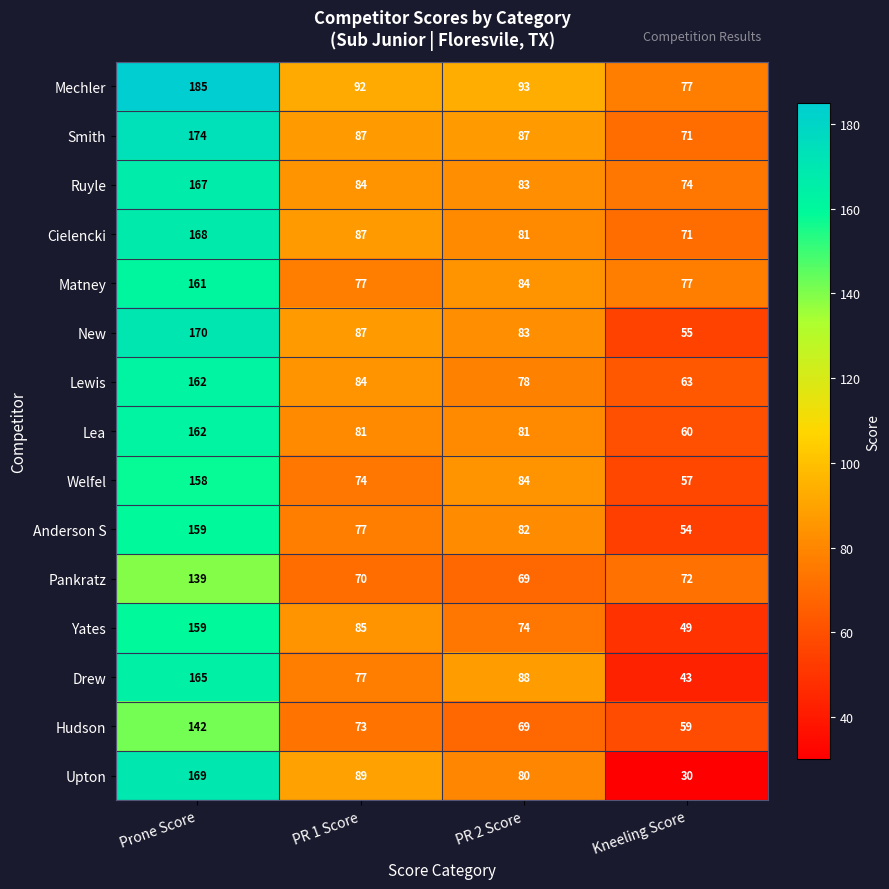

At which label does Pankratz first exceed 72?

Prone Score